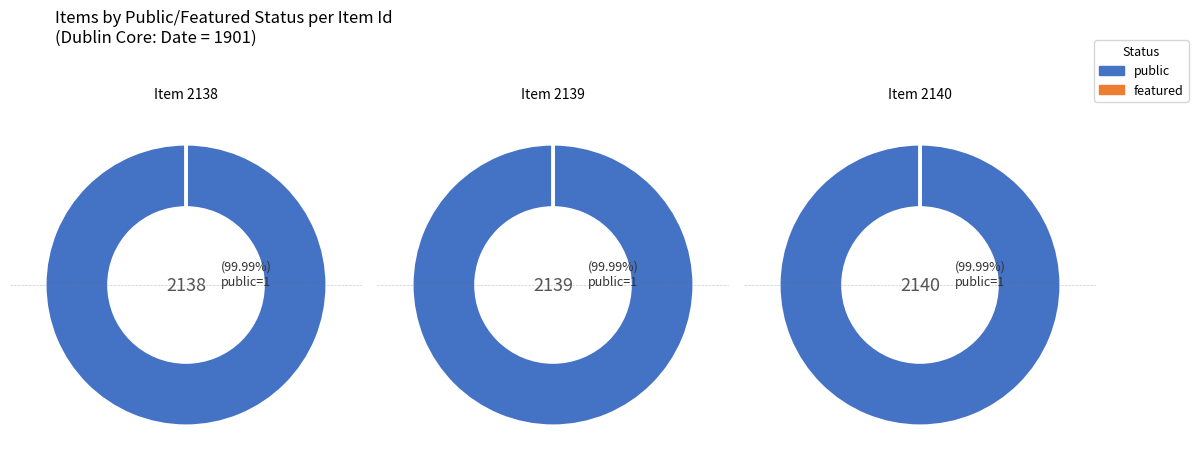

What percentage is NOT represented by 2140?

66.7%